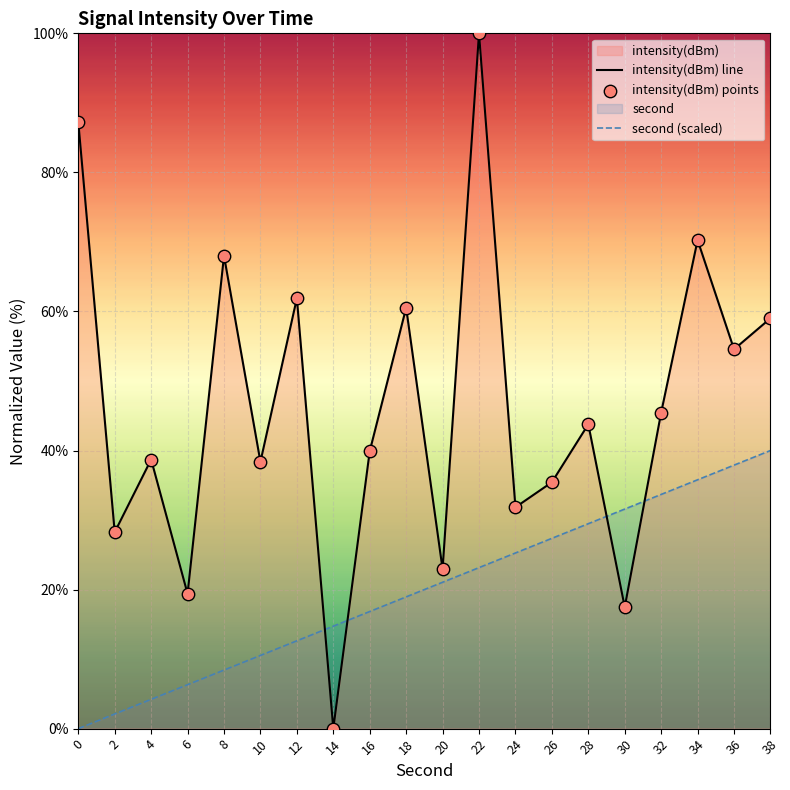

At how many categories does at least one series exceed 7?

20